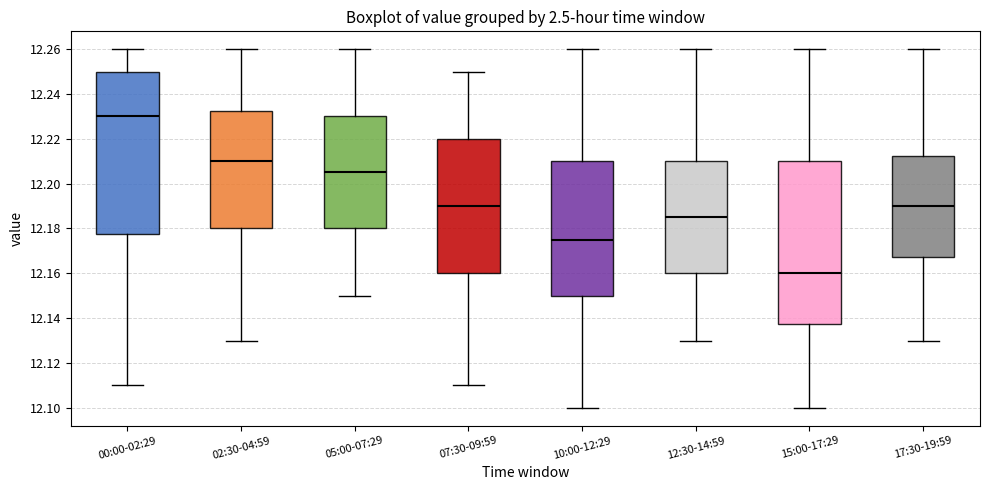

Reading left to right, transcribe this box plot: for each box, give where its median line is, the range the box spans, and where its two whiskers end, as read against the y-axis. The values are not printed on the chart, so give them approximately, as read against the axis.

00:00-02:29: median 12.230, box 12.178 to 12.250, whiskers 12.110 to 12.260
02:30-04:59: median 12.210, box 12.180 to 12.232, whiskers 12.130 to 12.260
05:00-07:29: median 12.206, box 12.180 to 12.230, whiskers 12.150 to 12.260
07:30-09:59: median 12.190, box 12.160 to 12.220, whiskers 12.110 to 12.250
10:00-12:29: median 12.176, box 12.150 to 12.210, whiskers 12.100 to 12.260
12:30-14:59: median 12.186, box 12.160 to 12.210, whiskers 12.130 to 12.260
15:00-17:29: median 12.160, box 12.138 to 12.210, whiskers 12.100 to 12.260
17:30-19:59: median 12.190, box 12.168 to 12.212, whiskers 12.130 to 12.260